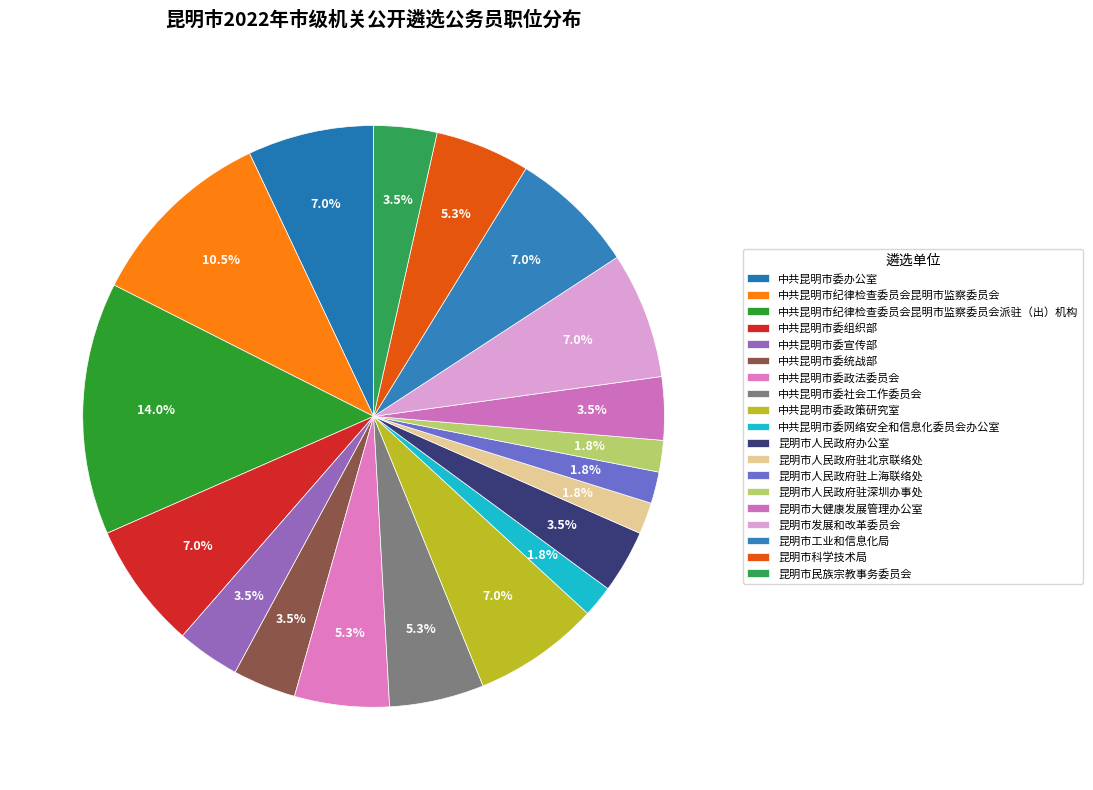

Combined, what portion of the pie is 昆明市人民政府办公室 and 中共昆明市委政策研究室?

10.5%